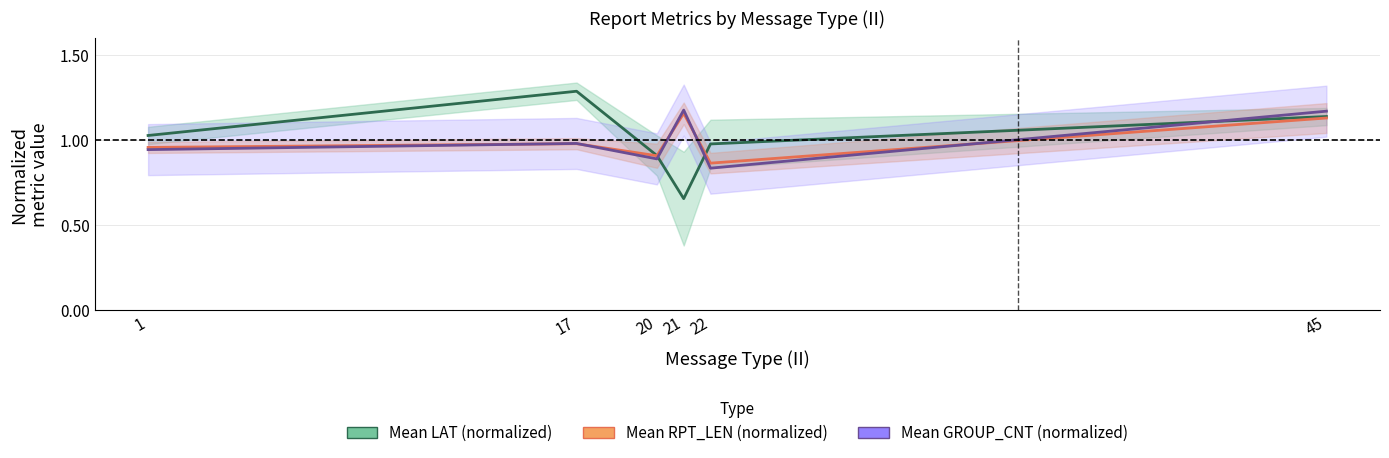

The Mean RPT_LEN (normalized) series shows 0.5 at 17. True or false?

False